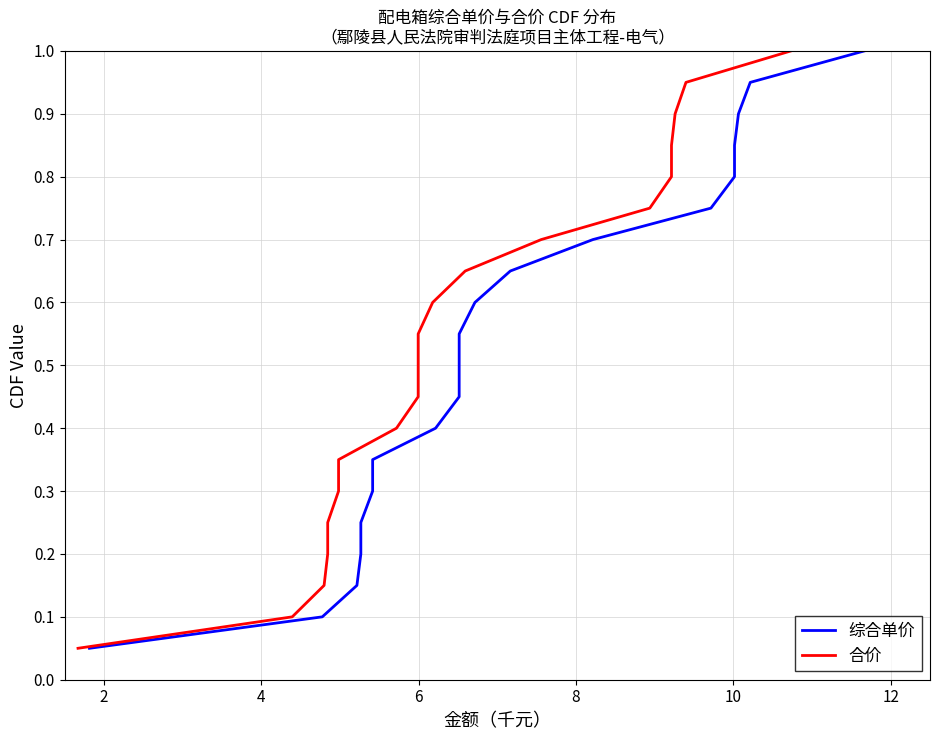

The value of 合价 at 12 is 0.6. True or false?

False